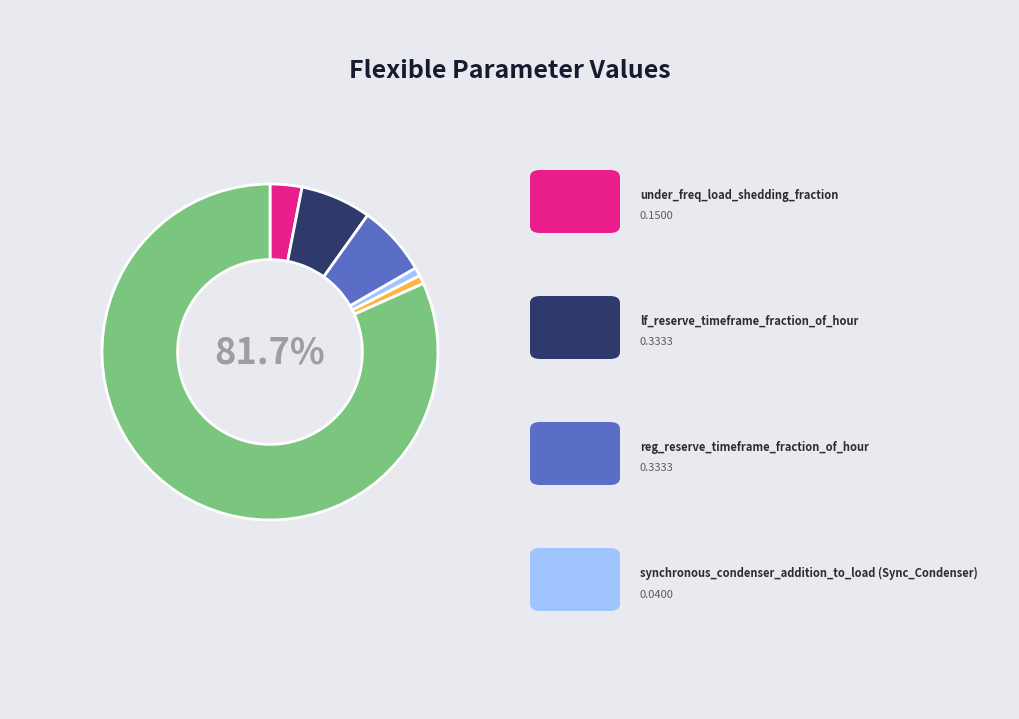

Does any single category account for the majority?

Yes